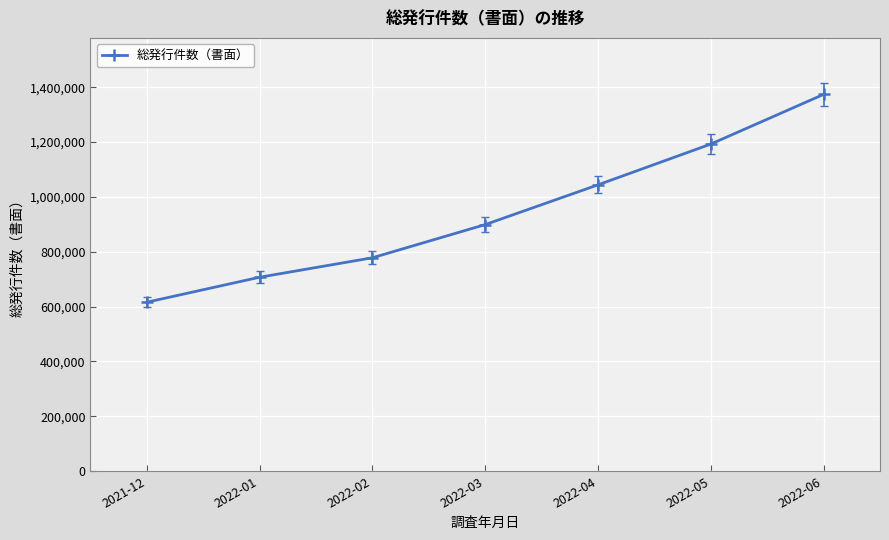

What is the change in value from 2022-04 to 2022-06?

+329810